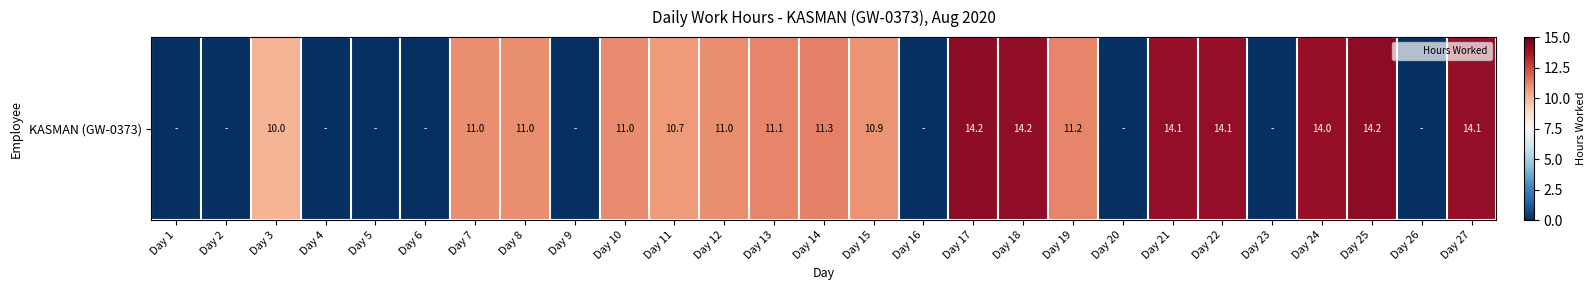

What is the maximum value shown in the chart?

14.2